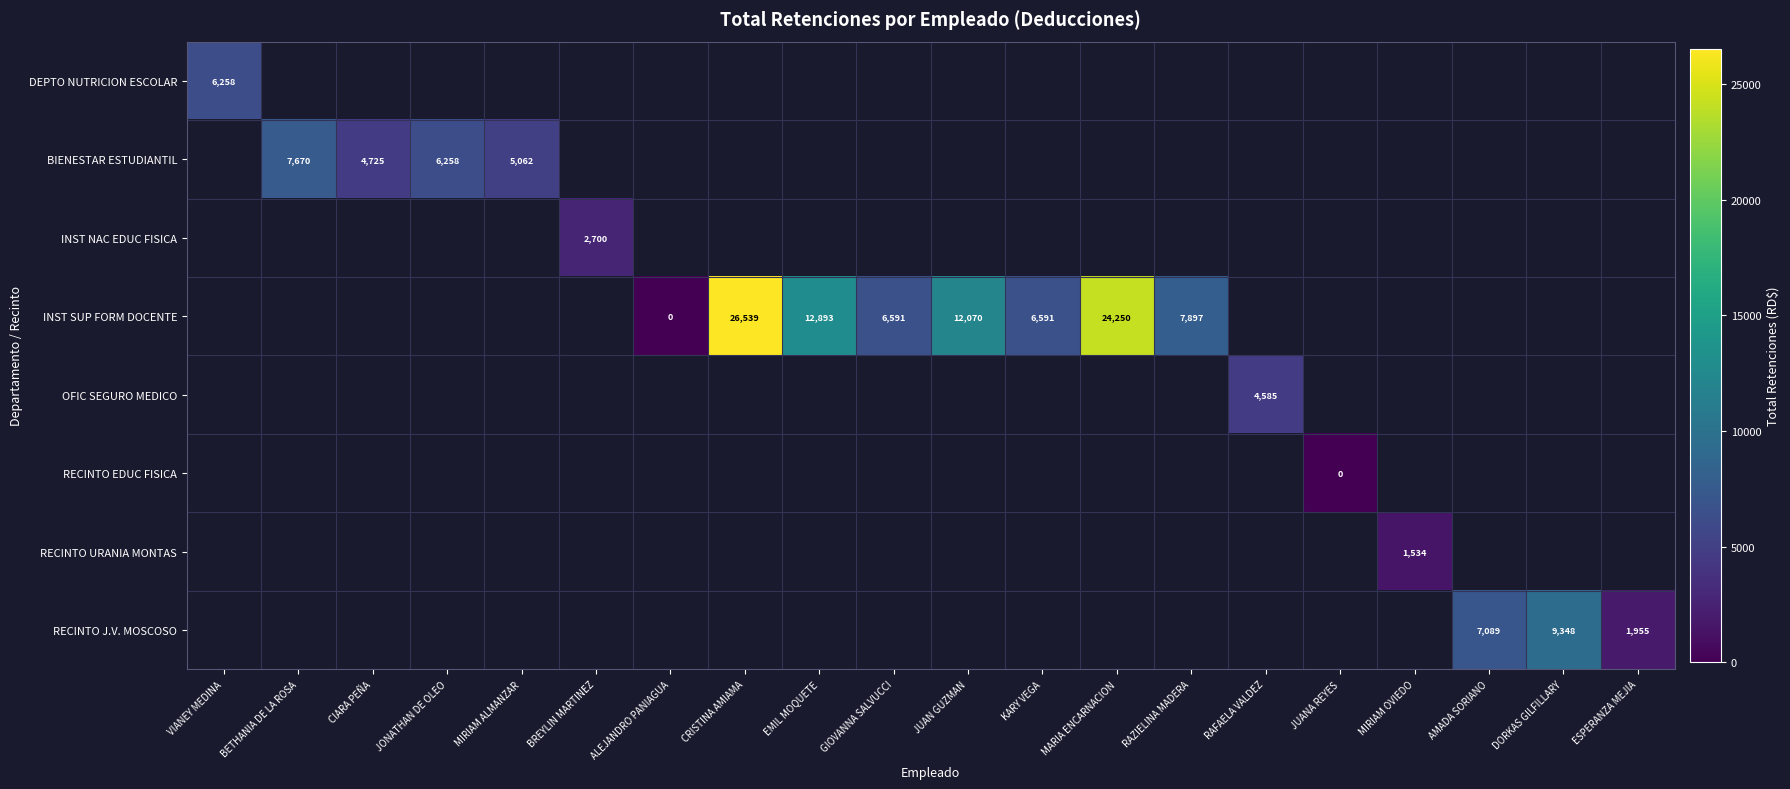

Between RAZIELINA MADERA and JUAN GUZMAN, which is larger?

JUAN GUZMAN